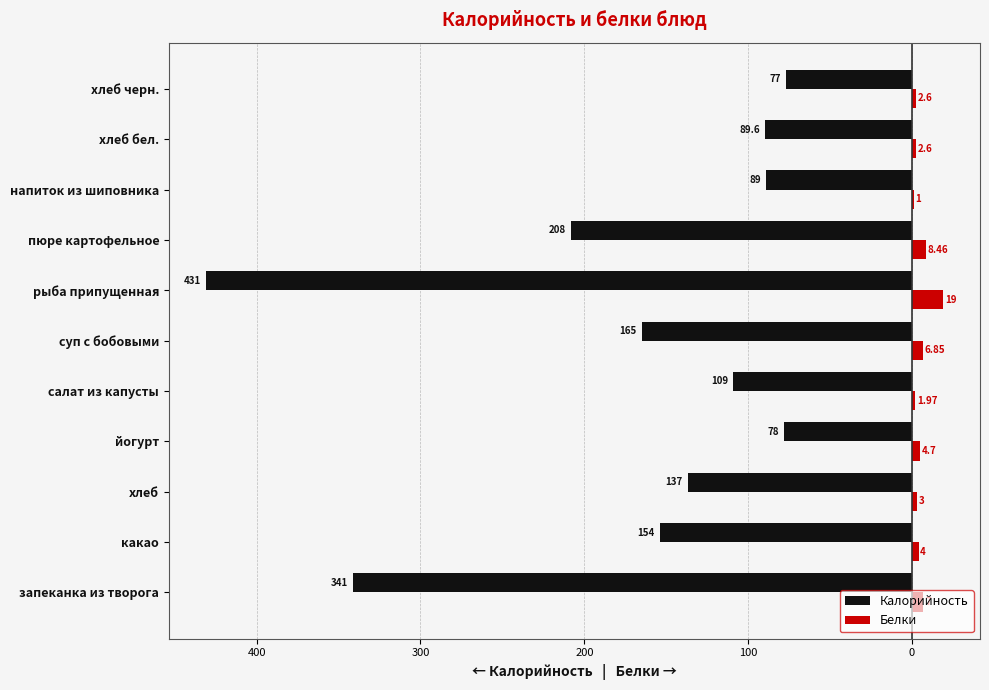

What are all the series names shown in the legend?

Калорийность, Белки